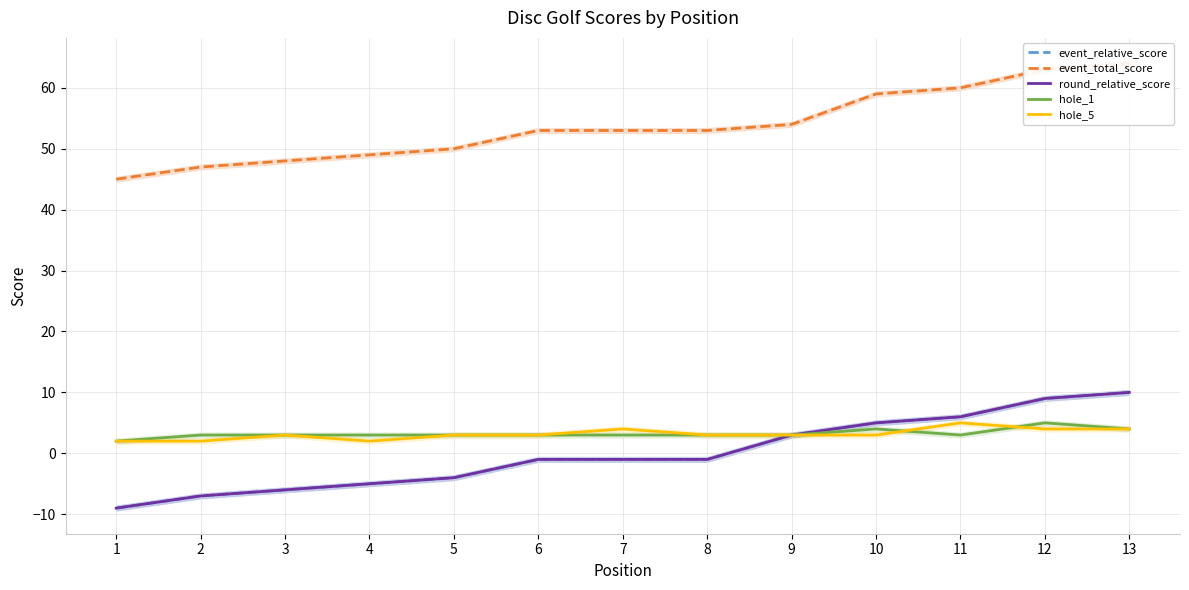

What is the difference between the maximum and second lowest values in the hole_5 series?

3